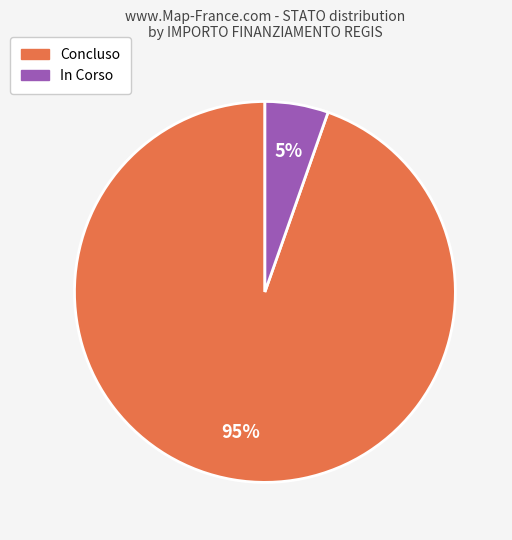

Is it true that In Corso is 5% of the pie?

True